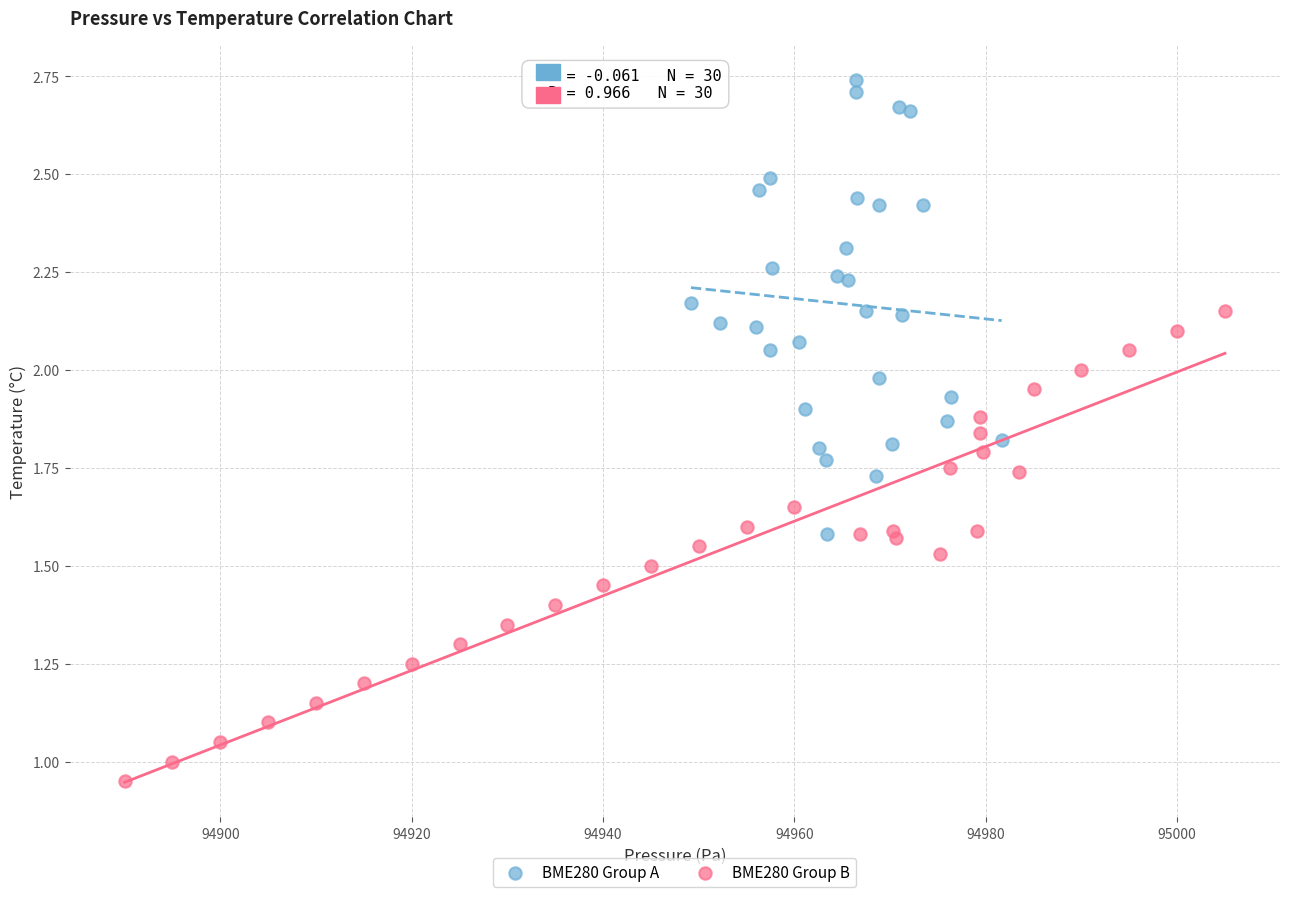

Which series reaches the maximum Y coordinate?

BME280 Group A